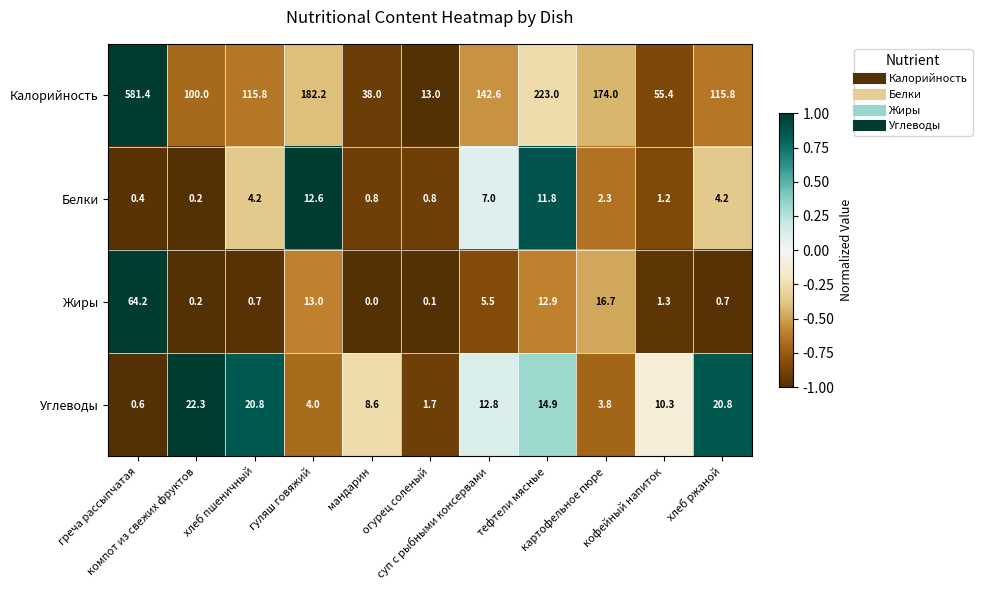

What is the difference between the maximum and minimum values in the Белки series?

12.4